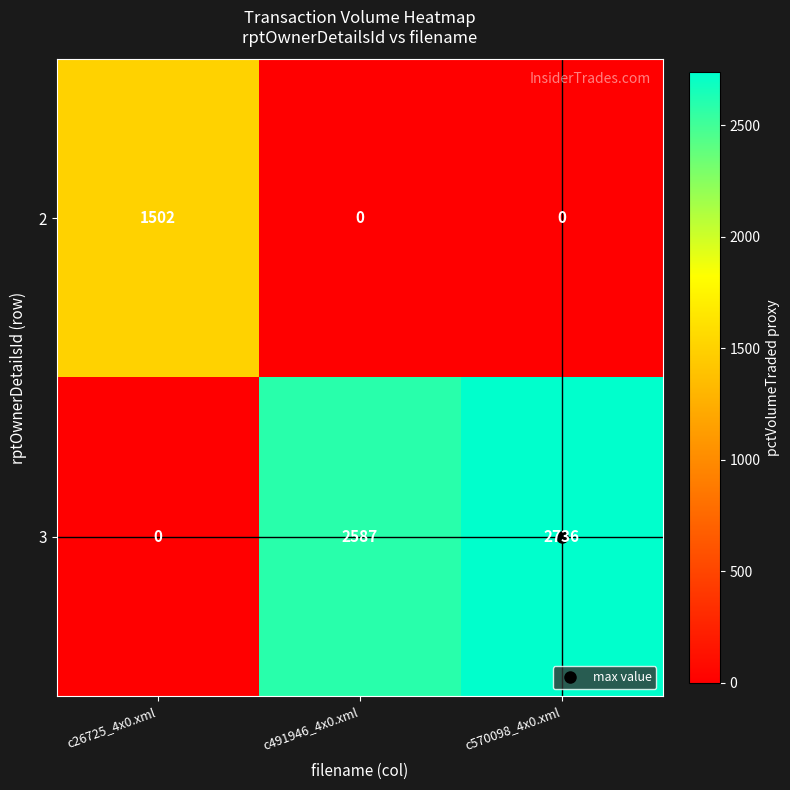

Is it true that 2 equals 757 at c26725_4x0.xml?

False